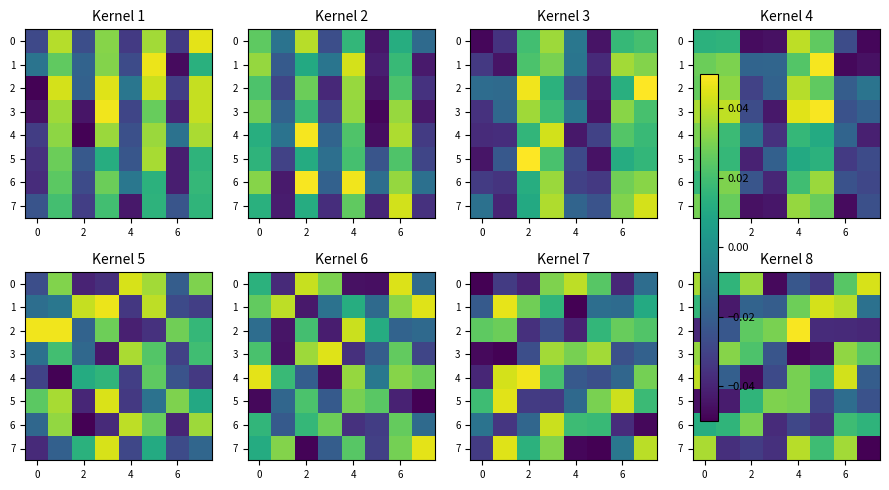

Count the number of categories in the chart.

8